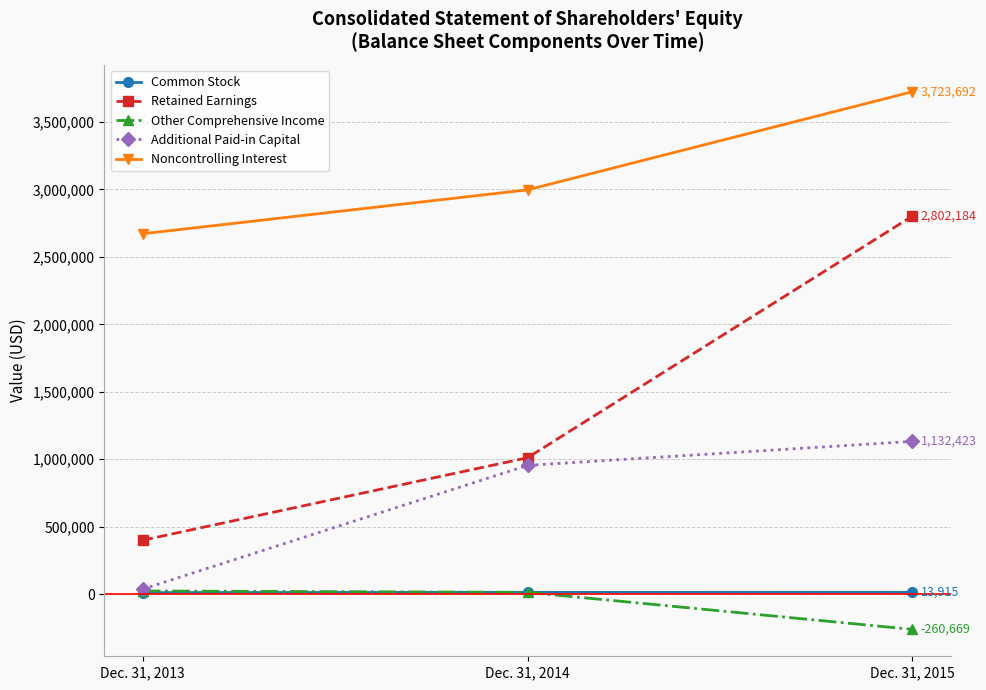

At which category is the sum across all series the highest?

Dec. 31, 2015